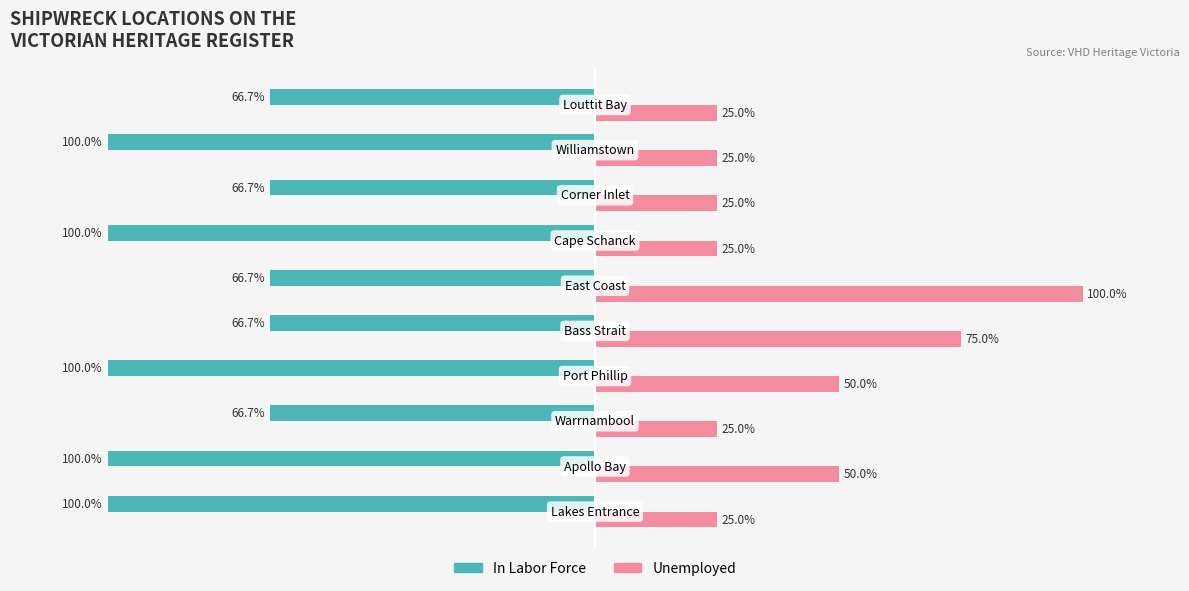

Which series has the largest total across all categories?

Unemployed